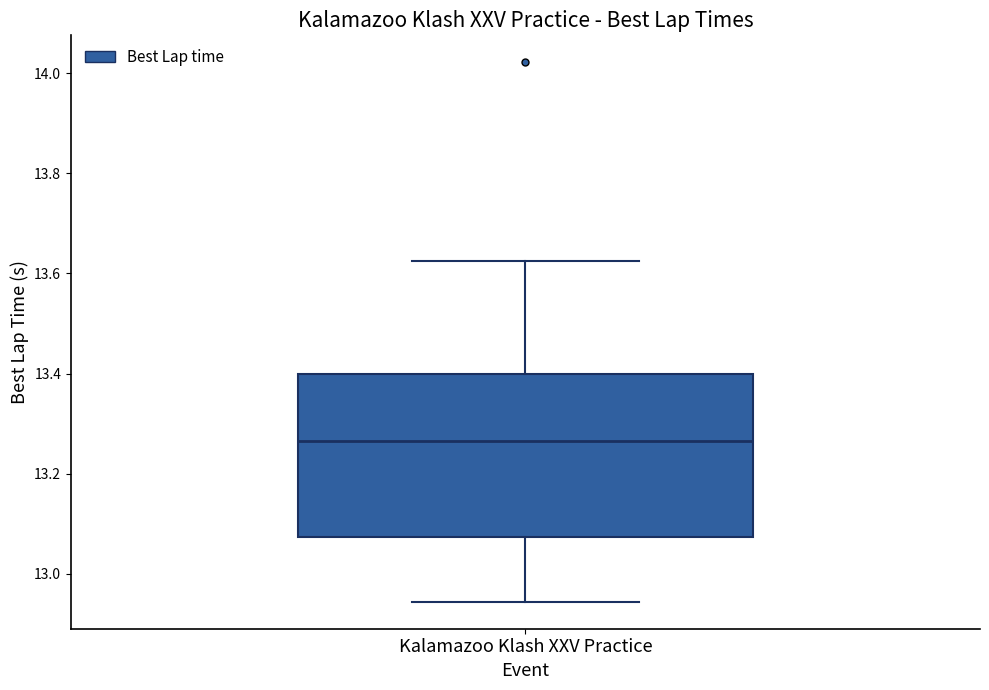

Transcribe this box plot: give where the median line is, the range the box spans, and where the two whiskers end, as read against the y-axis. The values are not printed on the chart, so give them approximately, as read against the axis.

median 13.26, box 13.08 to 13.40, whiskers 12.94 to 13.62